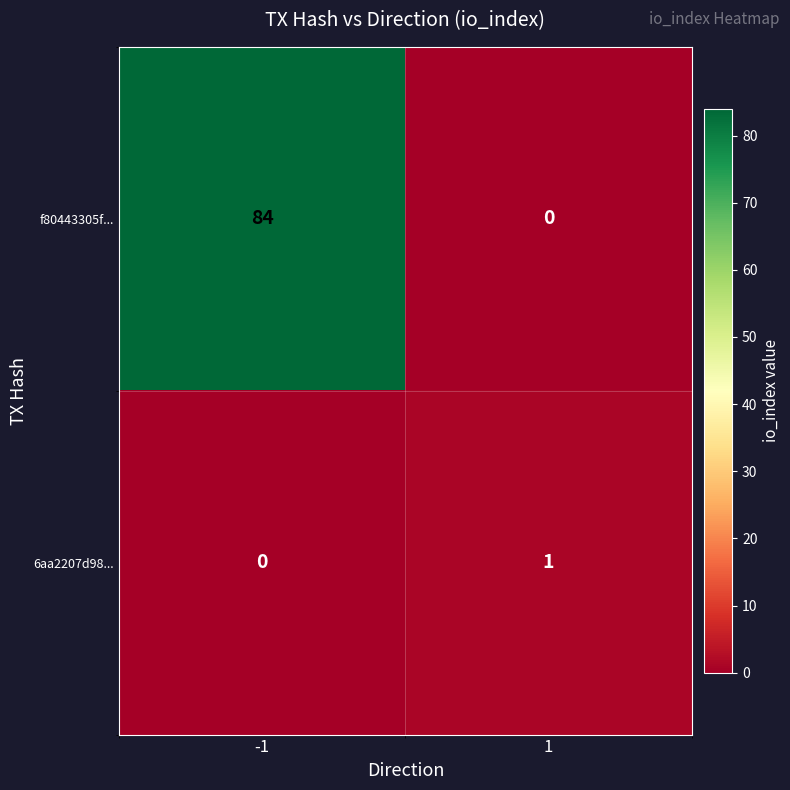

What is the total value across all series at 1?

1